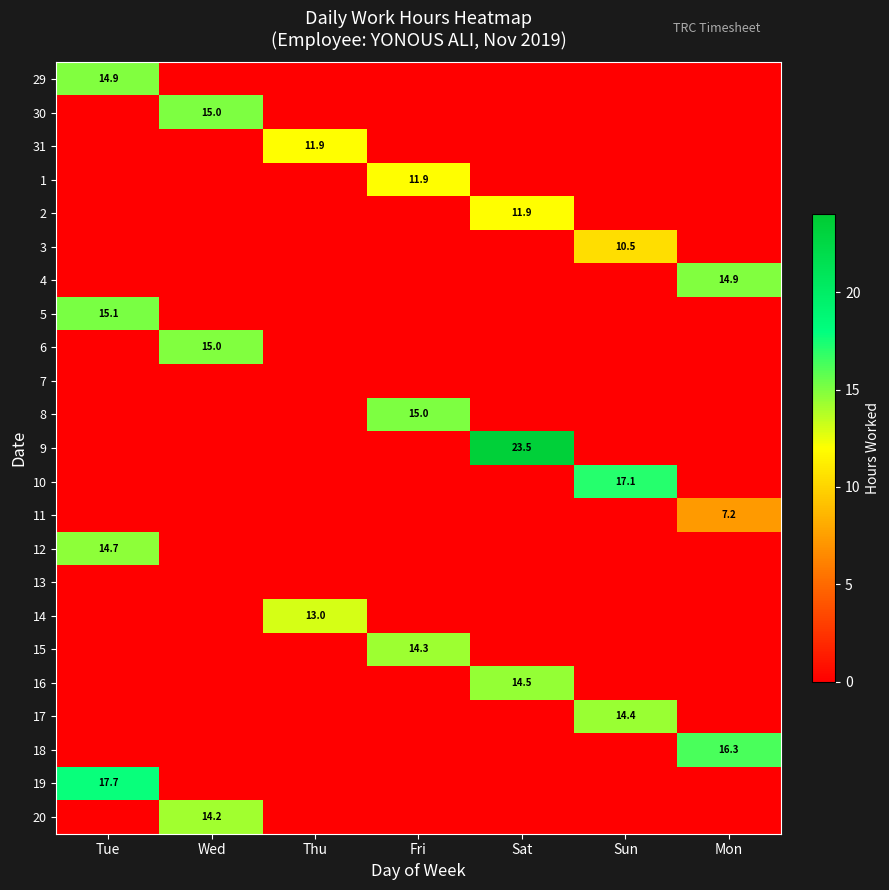

How many positive values does the 1 series have?

1